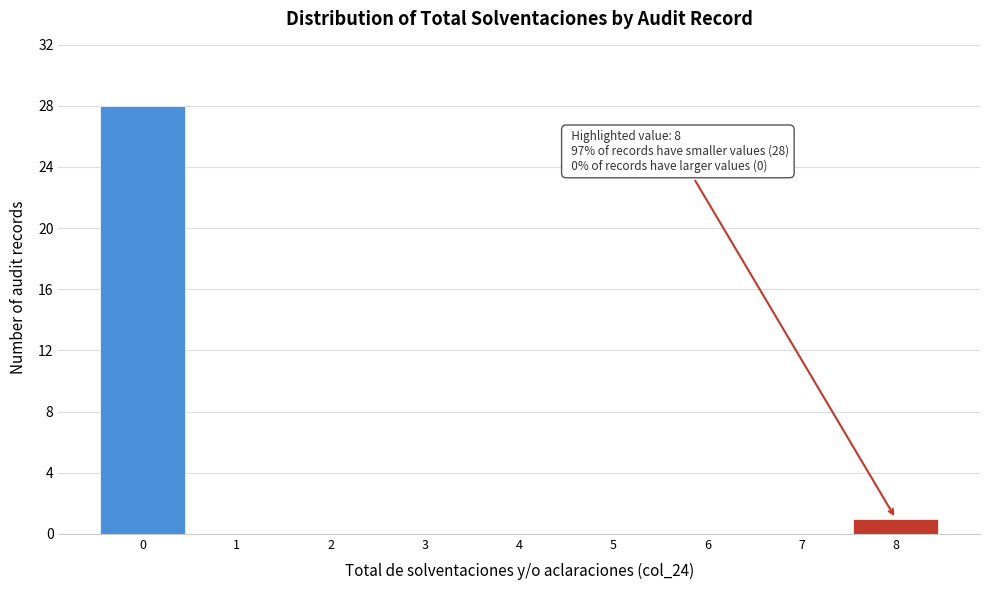

Which range on the x-axis has the tallest bar?

-0.5 to 0.5